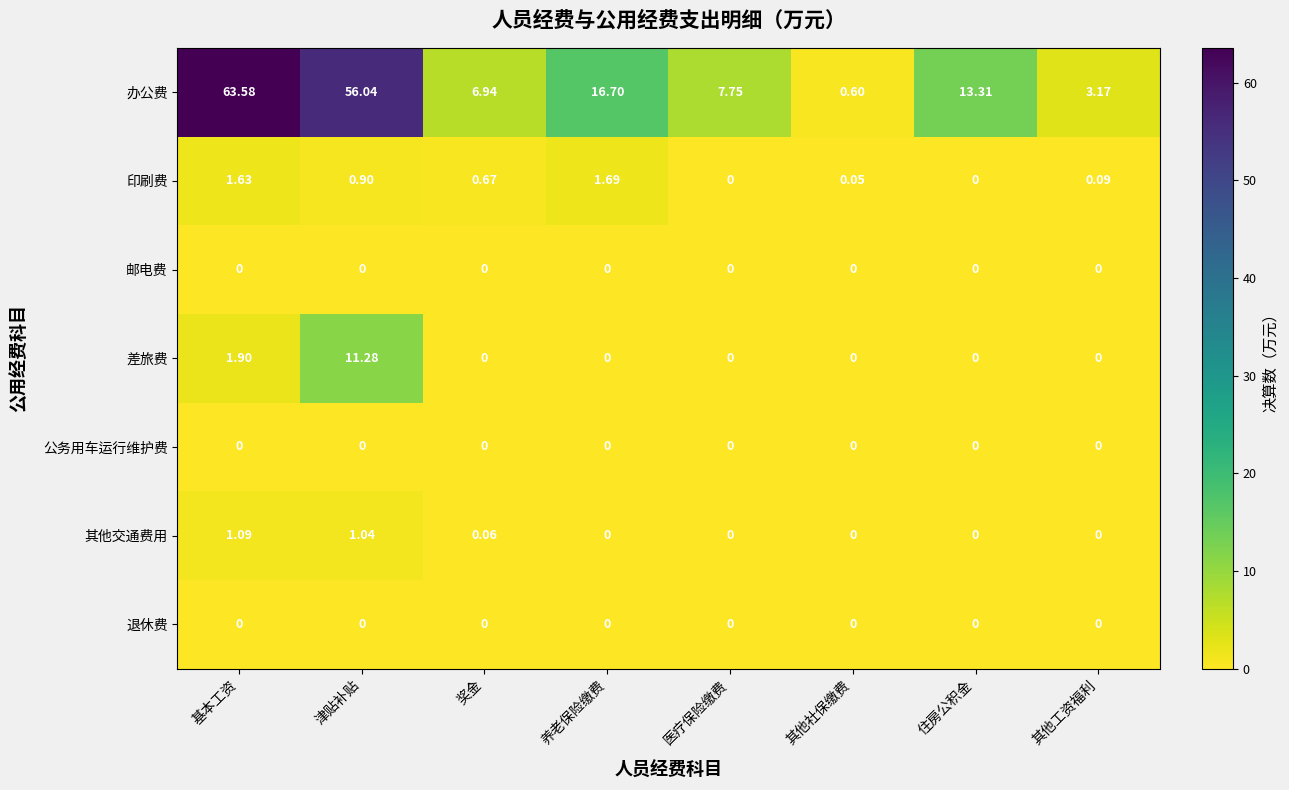

How many data points in 印刷费 are above 0?

6